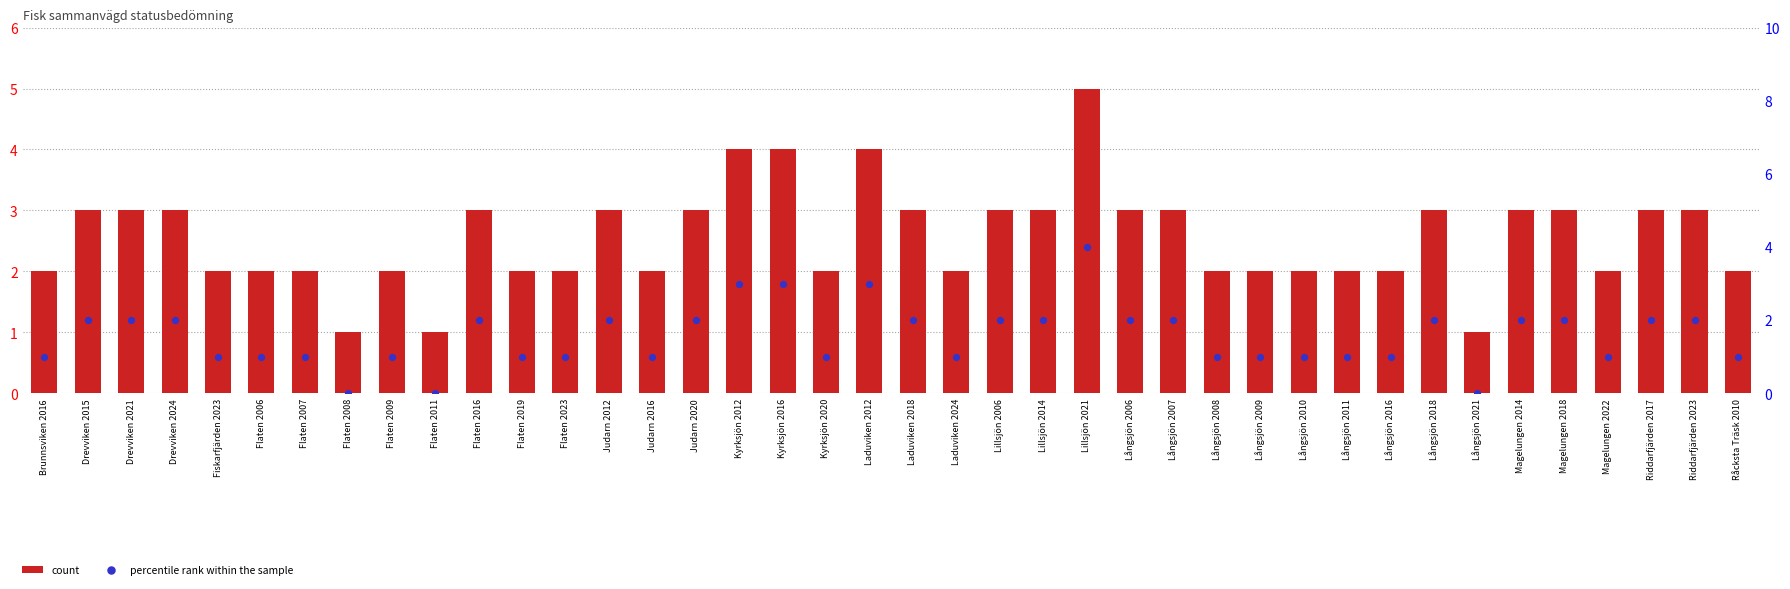

Which series has the largest Y range (max minus min)?

count